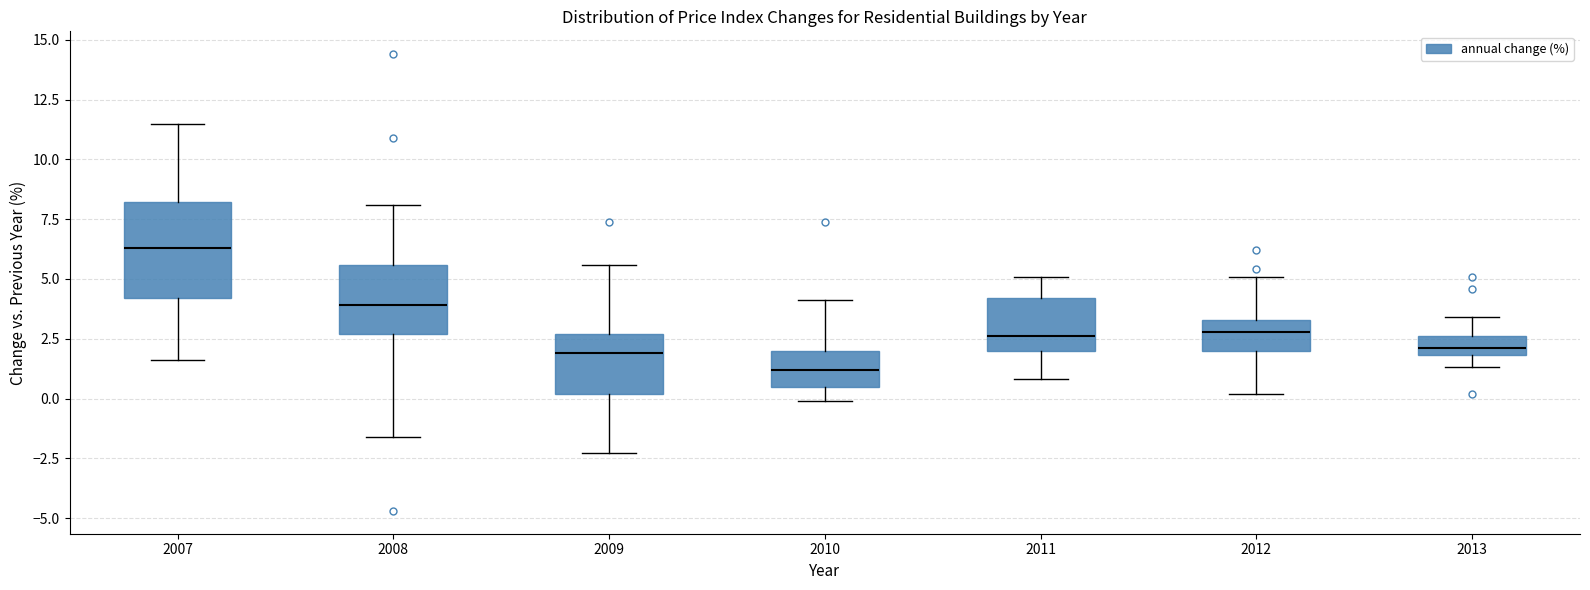

Where does the upper whisker of the box at x = 2012 end on the y-axis? The values are not printed on the chart, so give them approximately, as read against the axis.

5.0